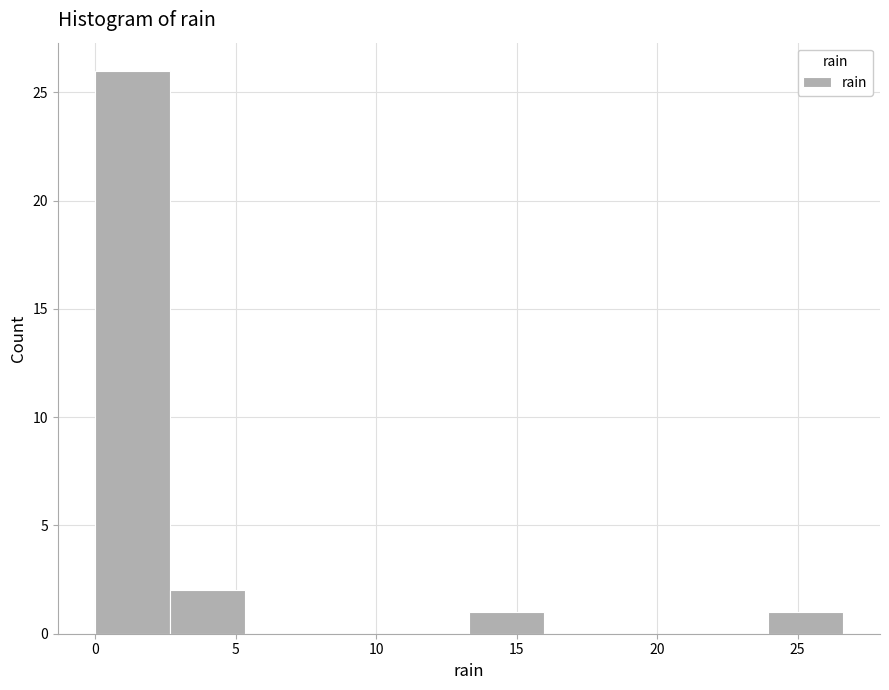

Reading left to right, list every bar in this chart as the range it spans on the x-axis followed by its height. Neither the bar edges nor the heights are printed on the chart, so give them approximately, as read against the axes.

0.0 to 2.5: 26
2.5 to 5.5: 2
5.5 to 8.0: 0
8.0 to 10.5: 0
10.5 to 13.5: 0
13.5 to 16.0: 1
16.0 to 18.5: 0
18.5 to 21.5: 0
21.5 to 24.0: 0
24.0 to 26.5: 1